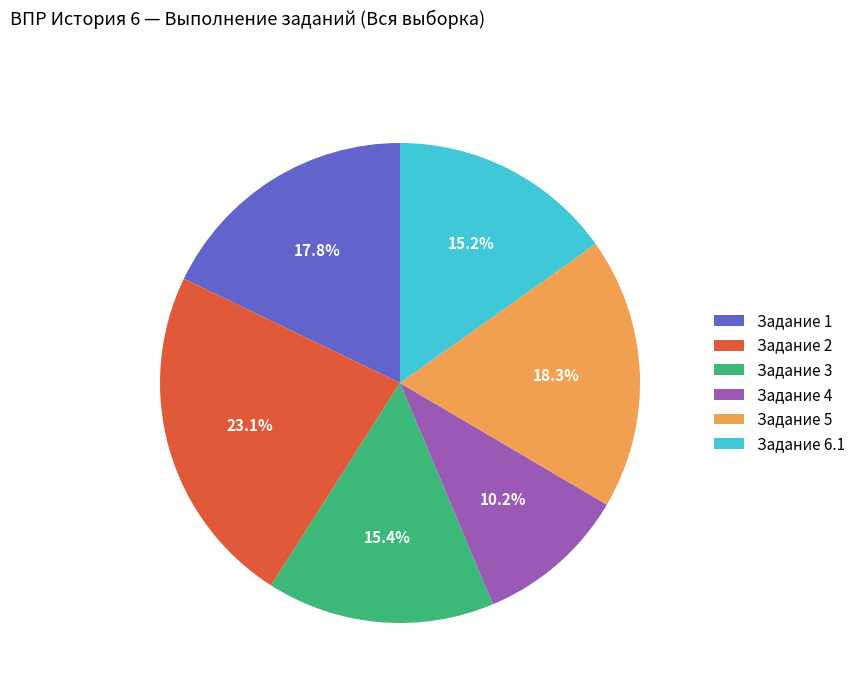

Which category has the biggest portion of the pie?

Задание 2